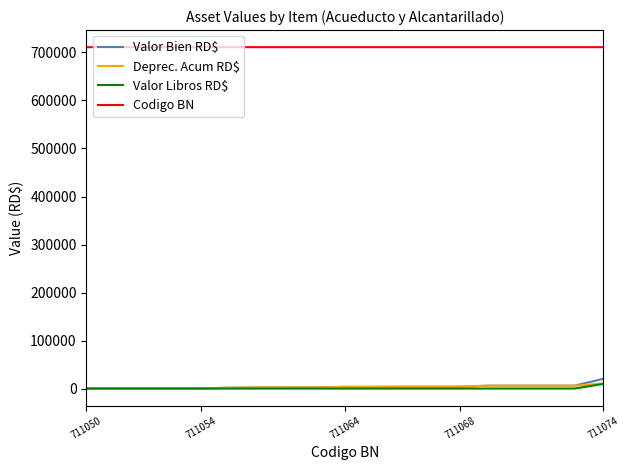

True or false: Valor Libros RD$ and Codigo BN intersect in this chart.

False